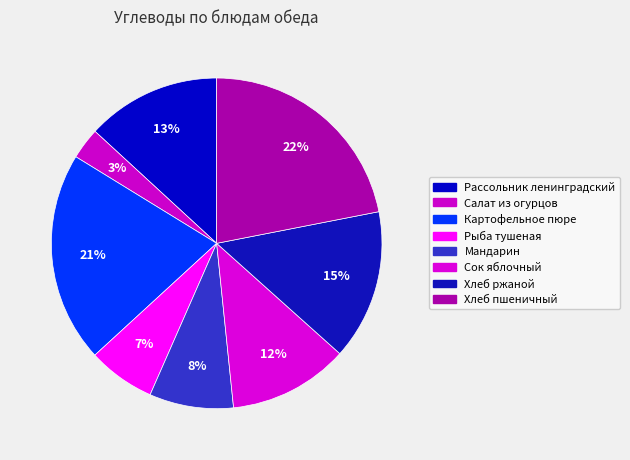

How many segments does this pie chart have?

8